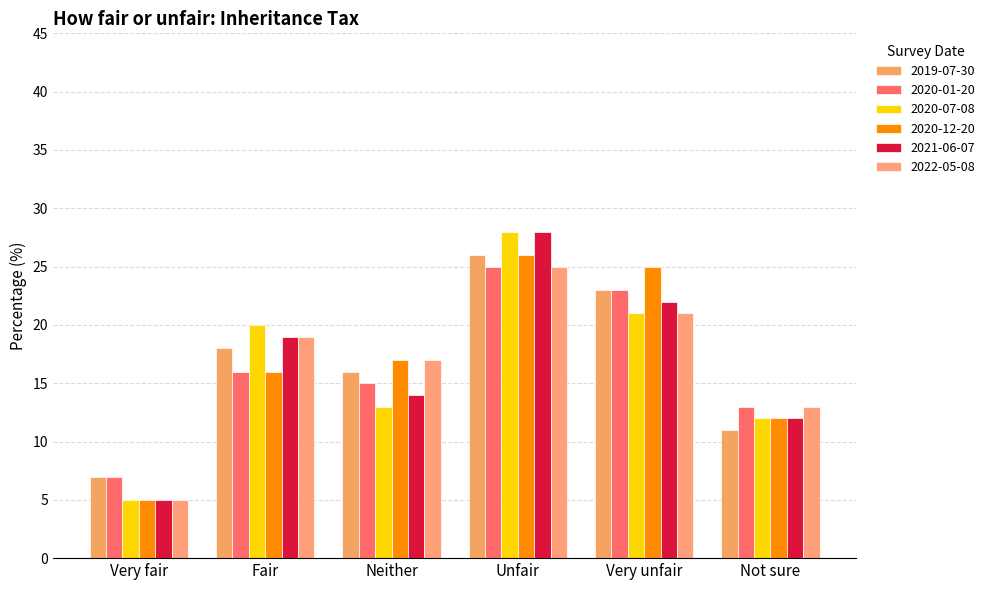

Is it true that 2019-07-30 equals 23.0 at Very unfair?

True